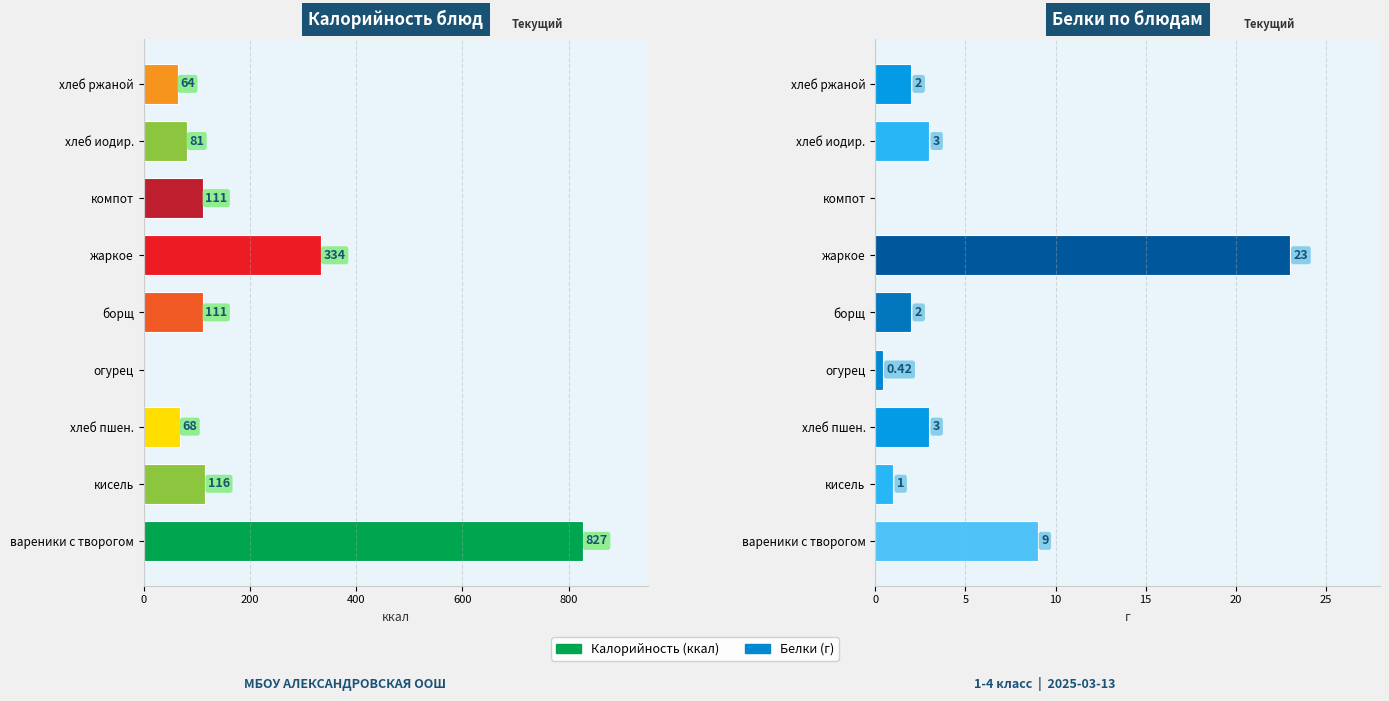

How many data points does each series have?

9